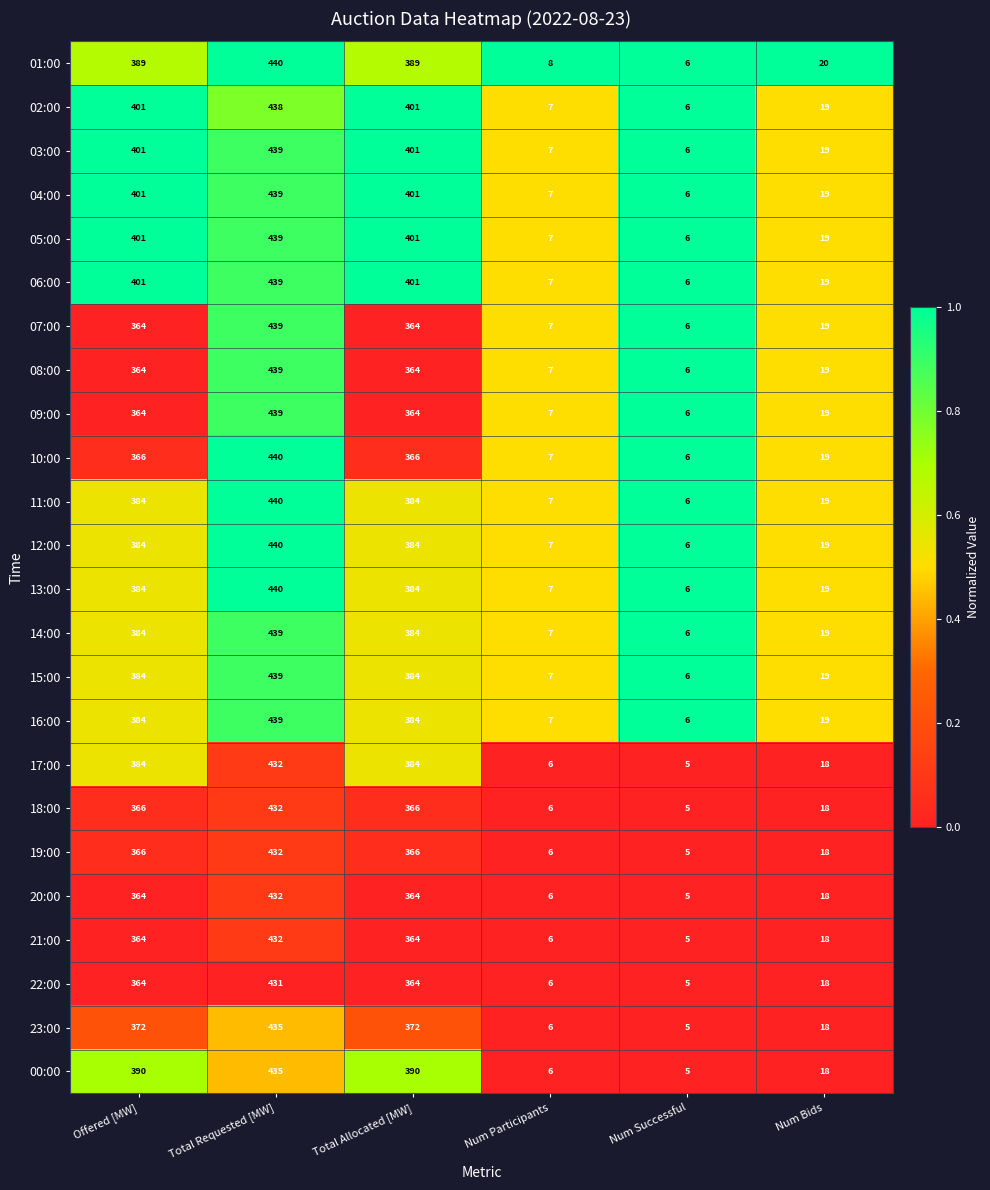

At which category is the sum across all series the highest?

Total Requested [MW]